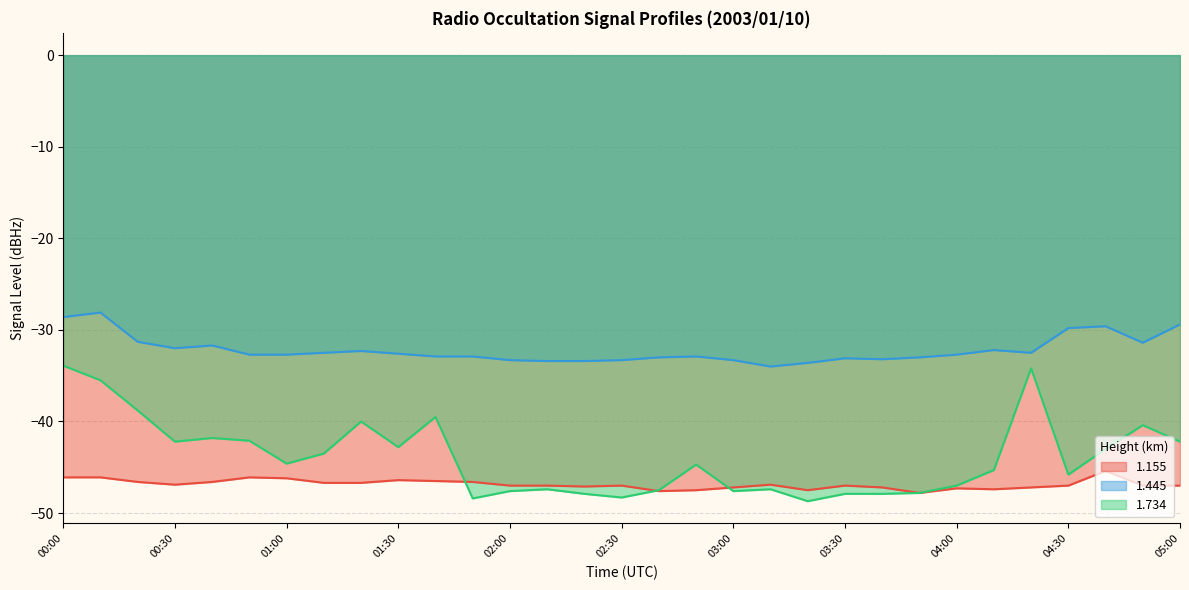

What is the greatest value displayed?

-28.1